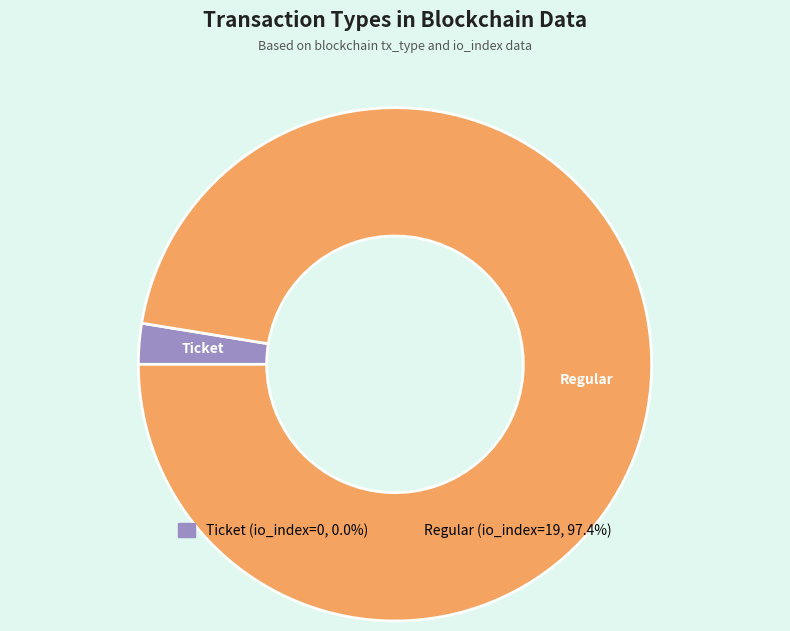

Which slice is the smallest?

Ticket